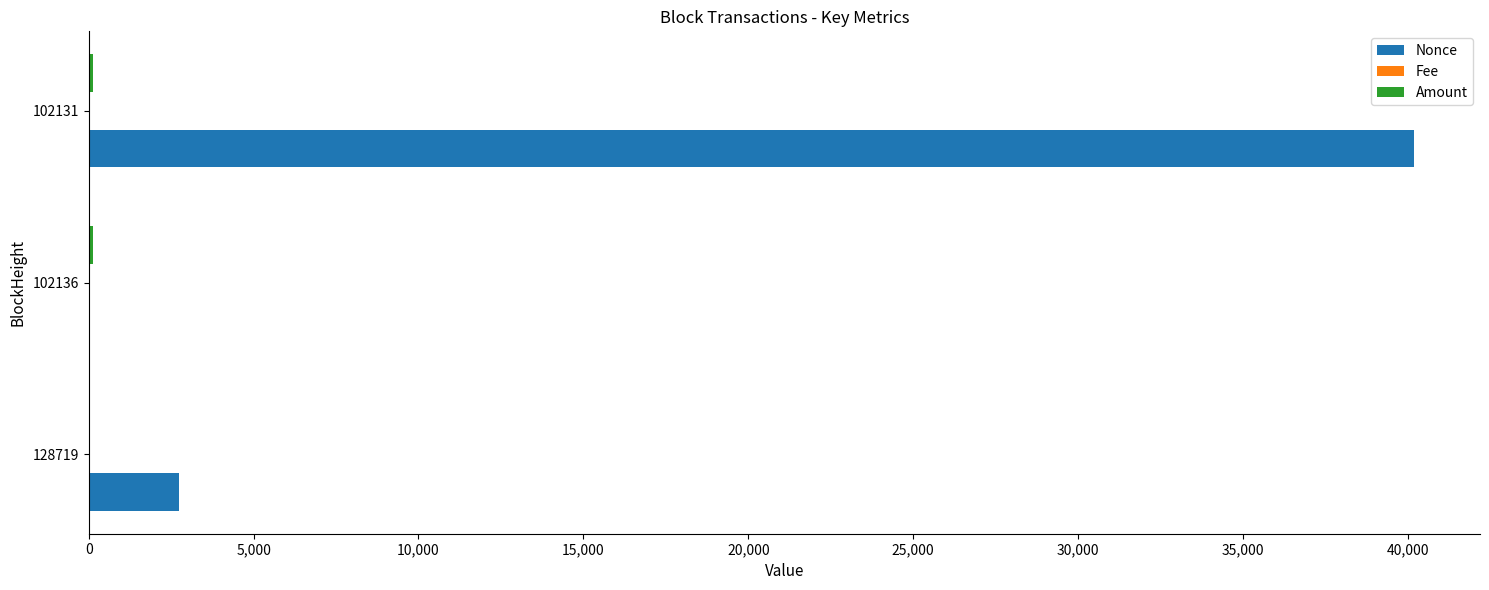

The Nonce series shows 40176.0 at 102131. True or false?

True